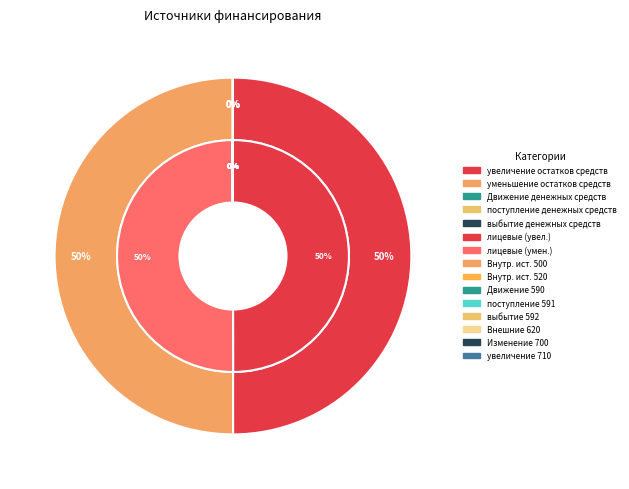

What is the largest slice in the pie chart?

увеличение остатков средств